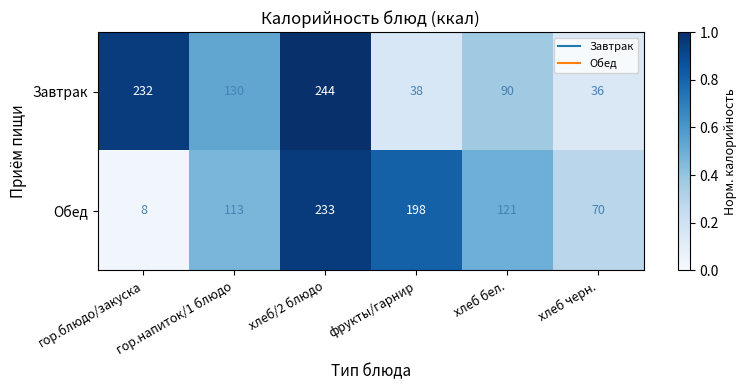

The Обед series shows 121 at хлеб бел.. True or false?

True